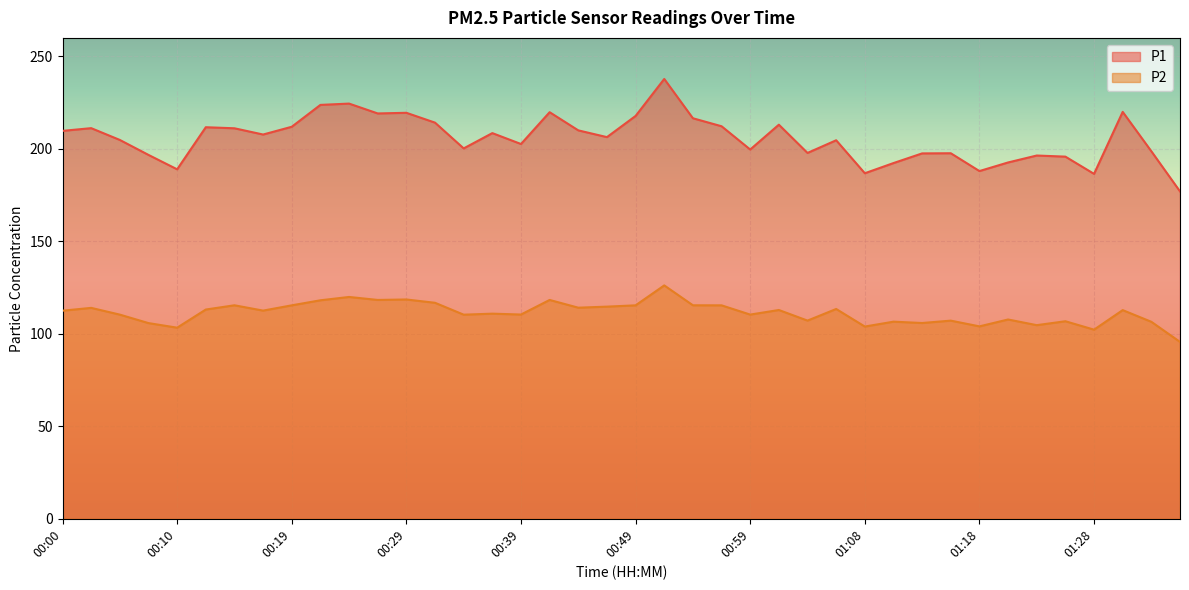

True or false: P2 and P1 intersect in this chart.

False